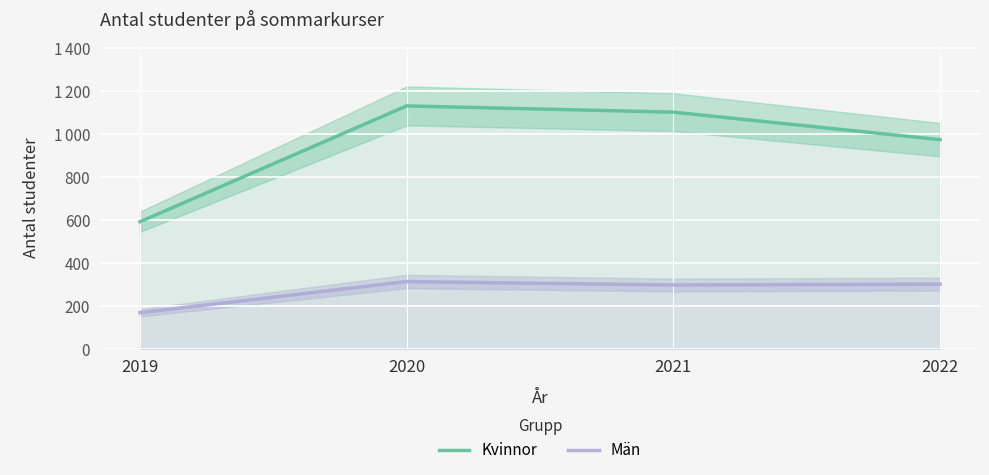

Which category has the lowest value in the Män series?

2019